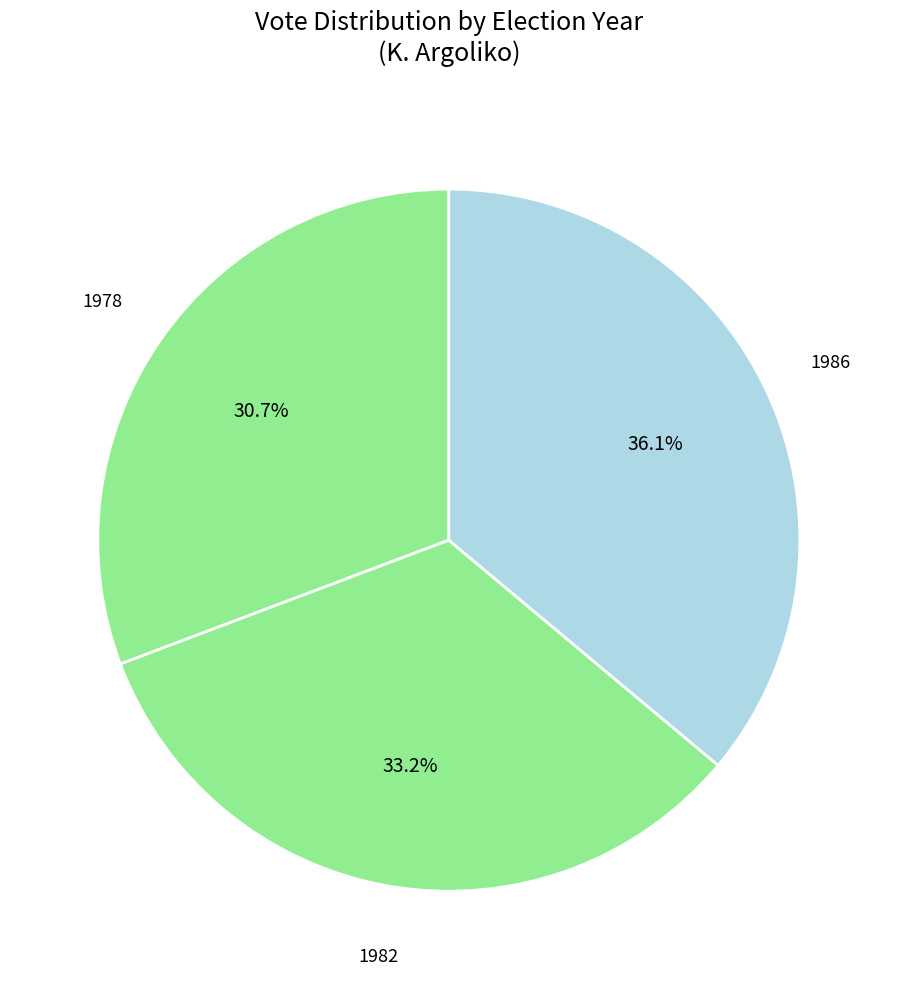

True or false: 1978 accounts for 31% of the total.

True